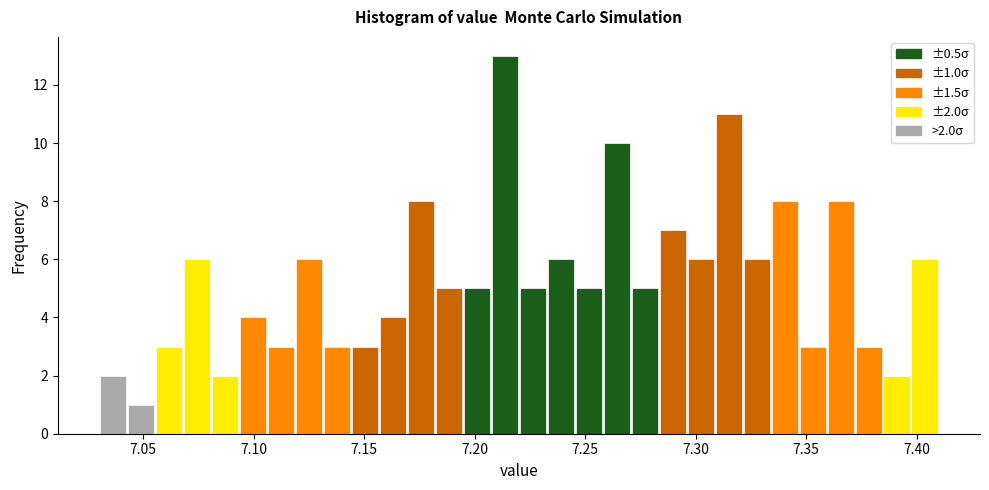

Around what value on the x-axis is the tallest bar? Give the approximate position of its centre, as read against the axis.

7.215